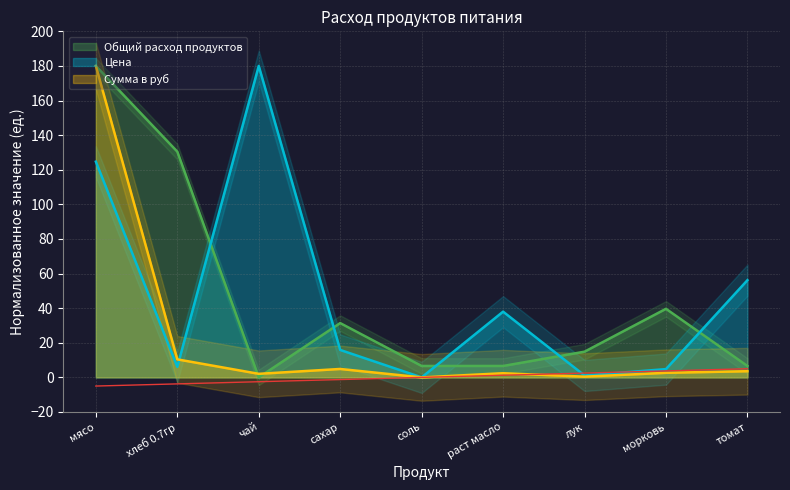

At which category does Общий расход продуктов reach its first local peak?

сахар